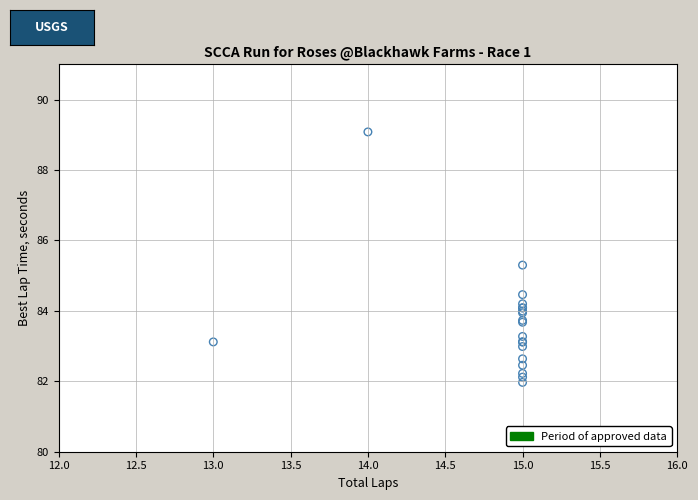

What Y value in the scatter plot is closest to 85?

85.3